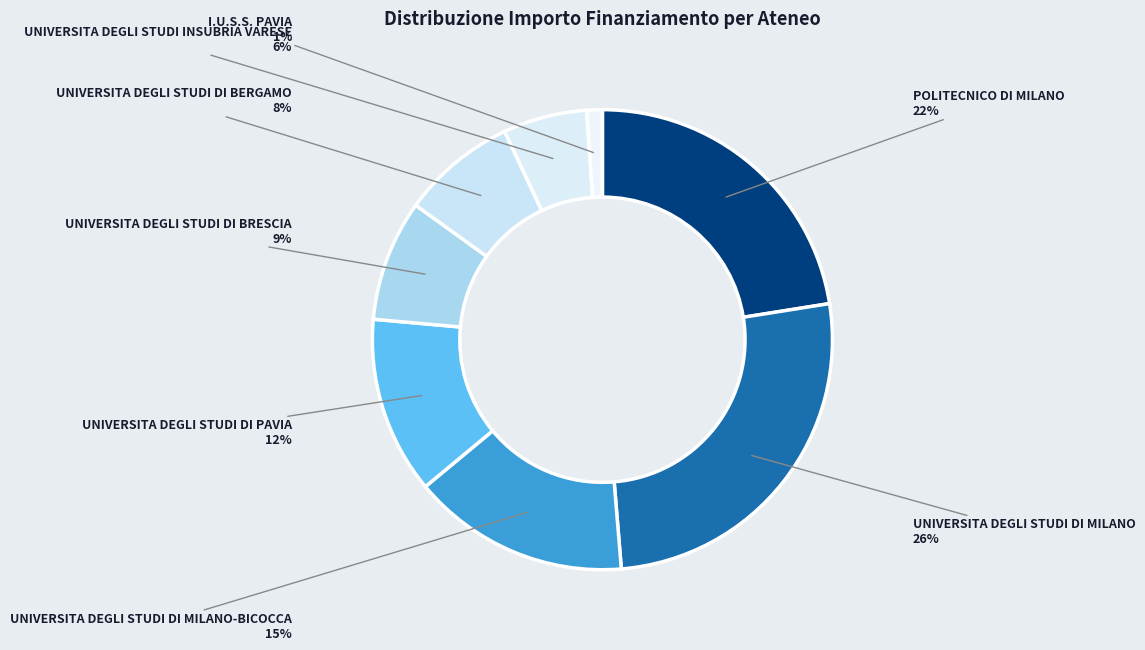

Is POLITECNICO DI MILANO the majority of the pie?

No